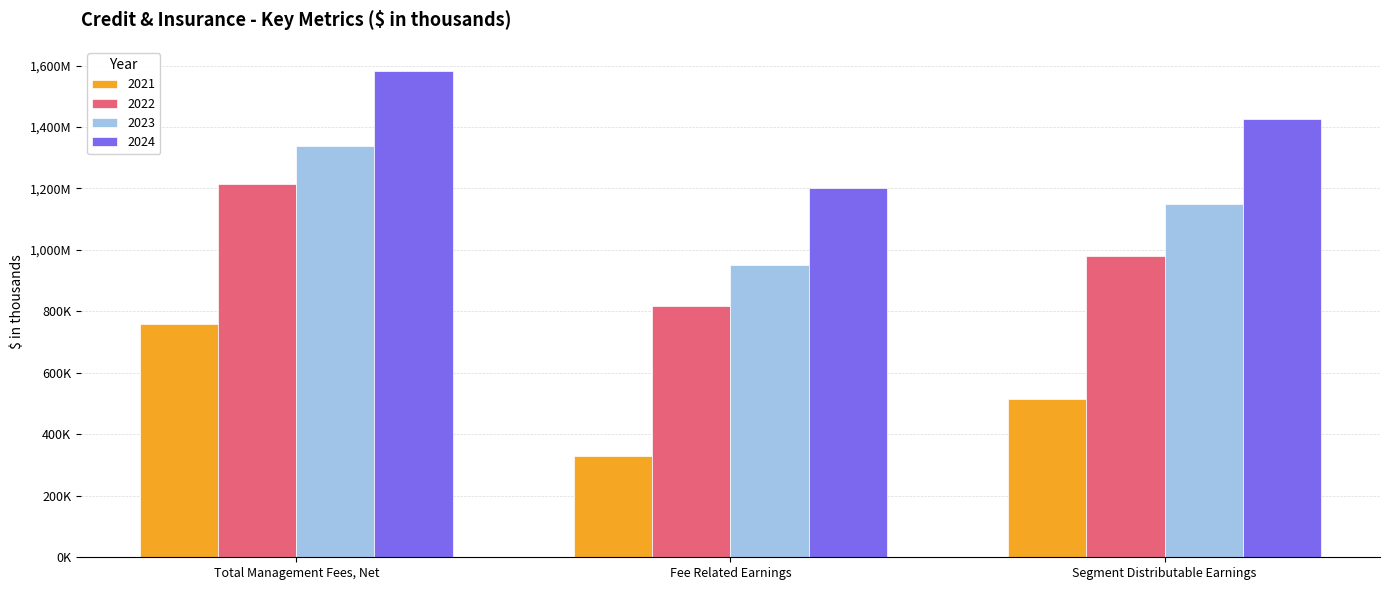

Count the 2024 values in the range 1201925 to 1581807.

3